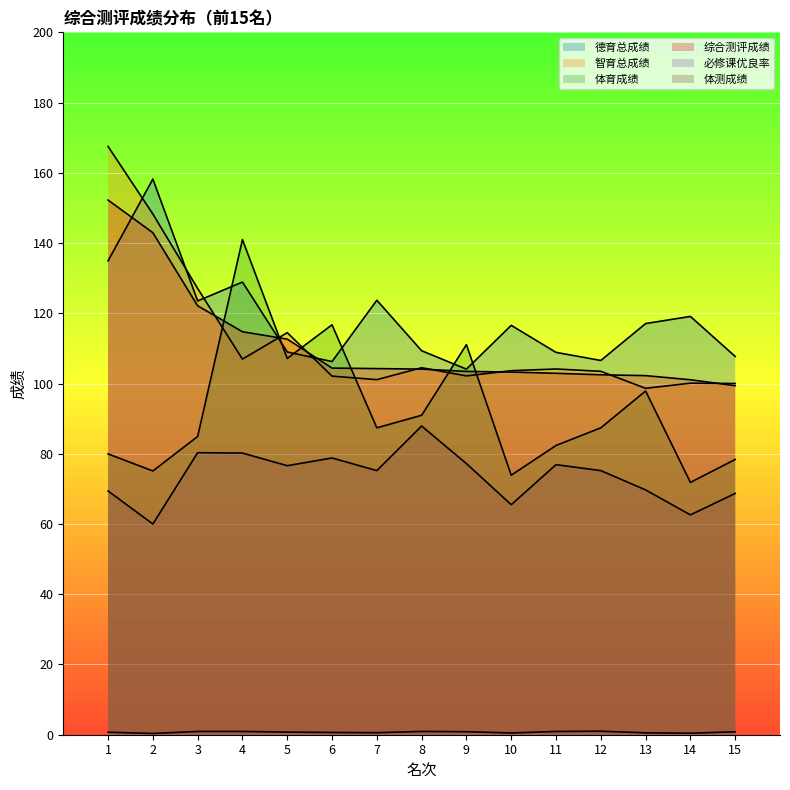

How many lines are shown in the chart?

6